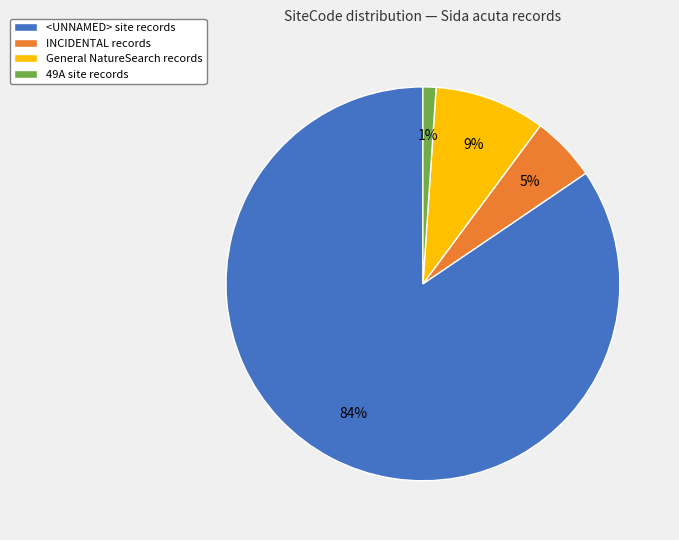

Which slice is the largest?

<UNNAMED> site records